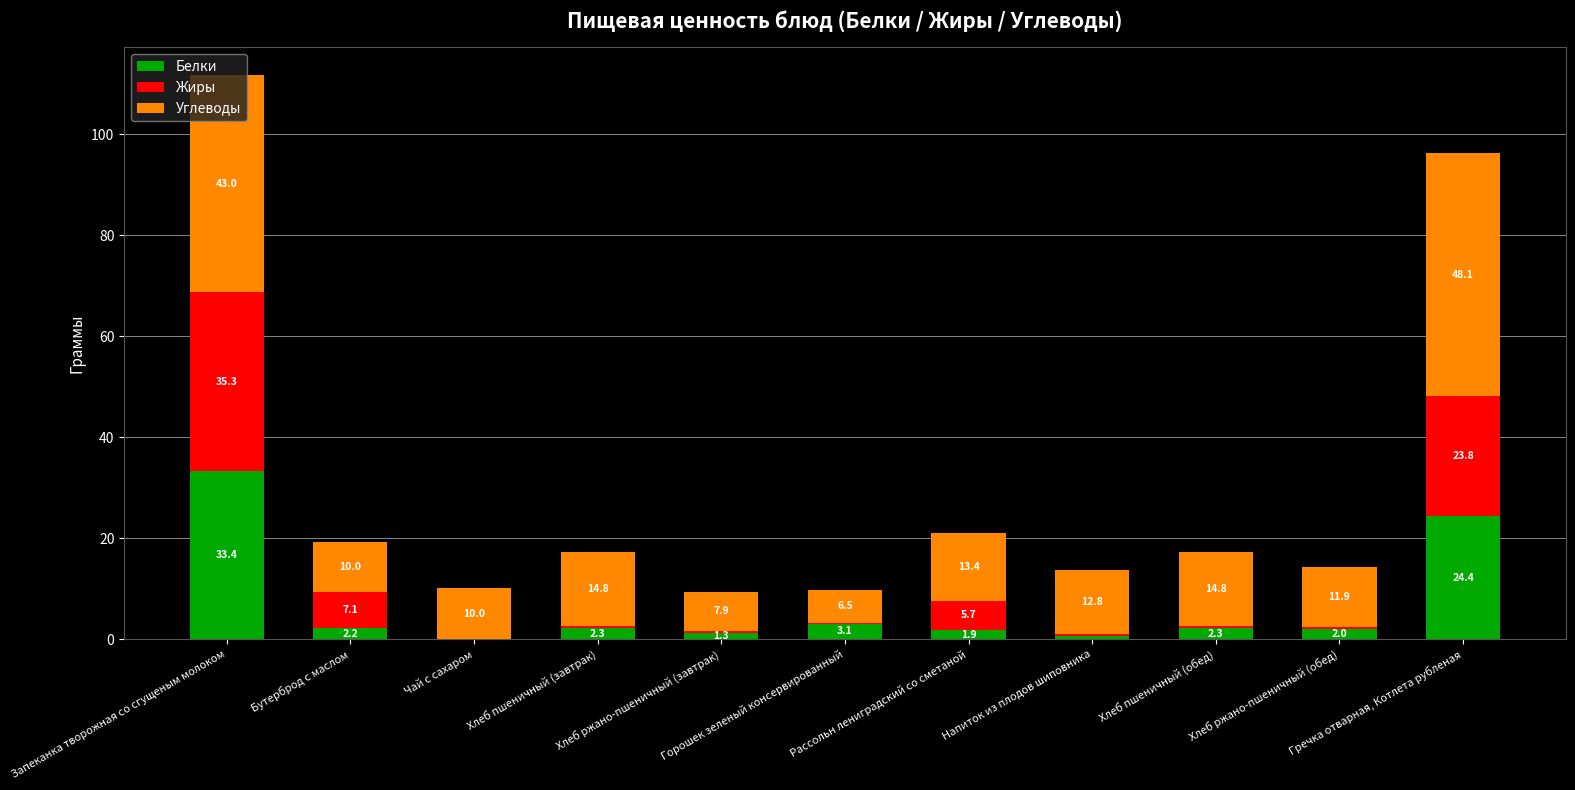

What is the highest value of the Белки series?

33.4